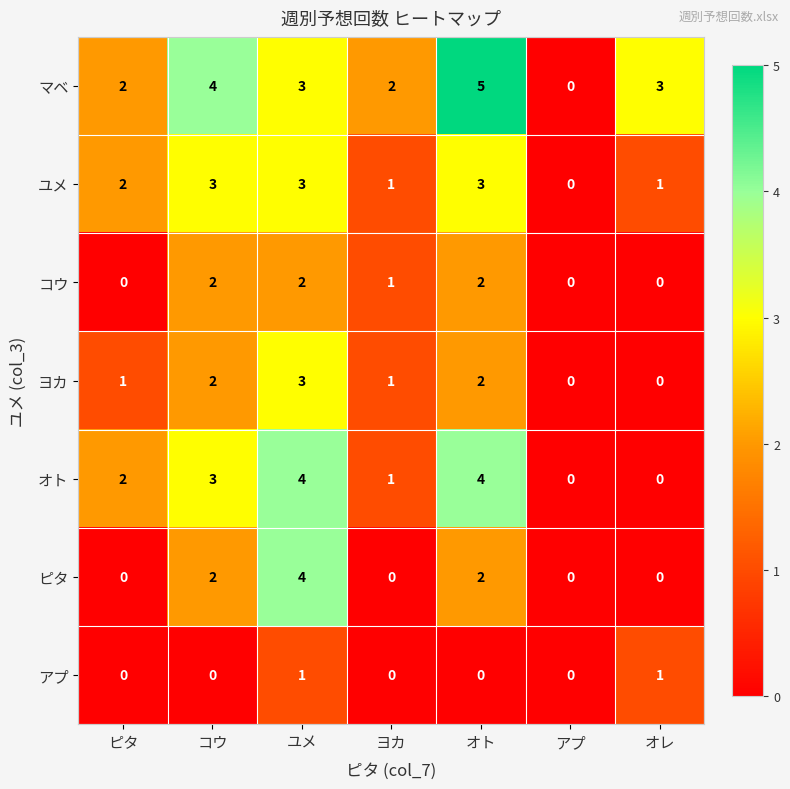

What is the greatest value displayed?

5